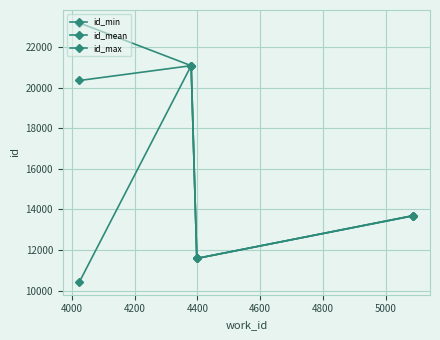

What is the difference between the maximum and minimum values in the id_mean series?

9496.0